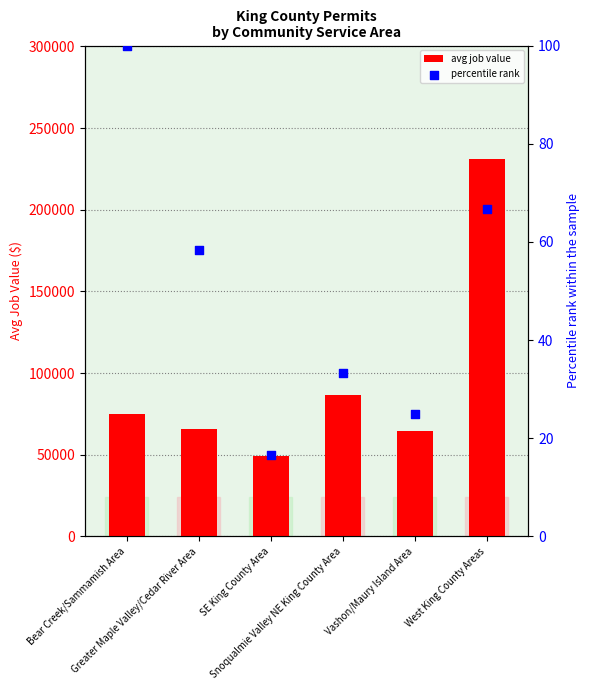

Is the value of percentile rank at Snoqualmie Valley NE King County Area greater than the value of avg job value at Greater Maple Valley/Cedar River Area?

No